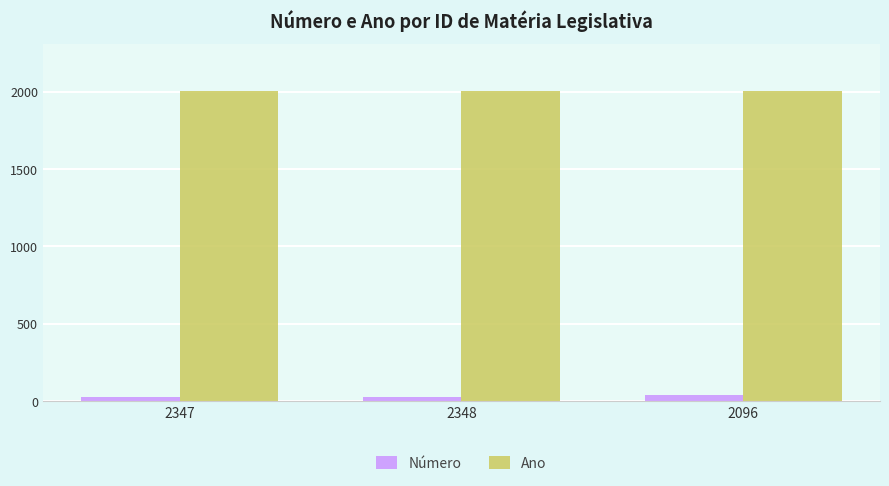

What is the spread (max minus min) of values at 2348?

1979